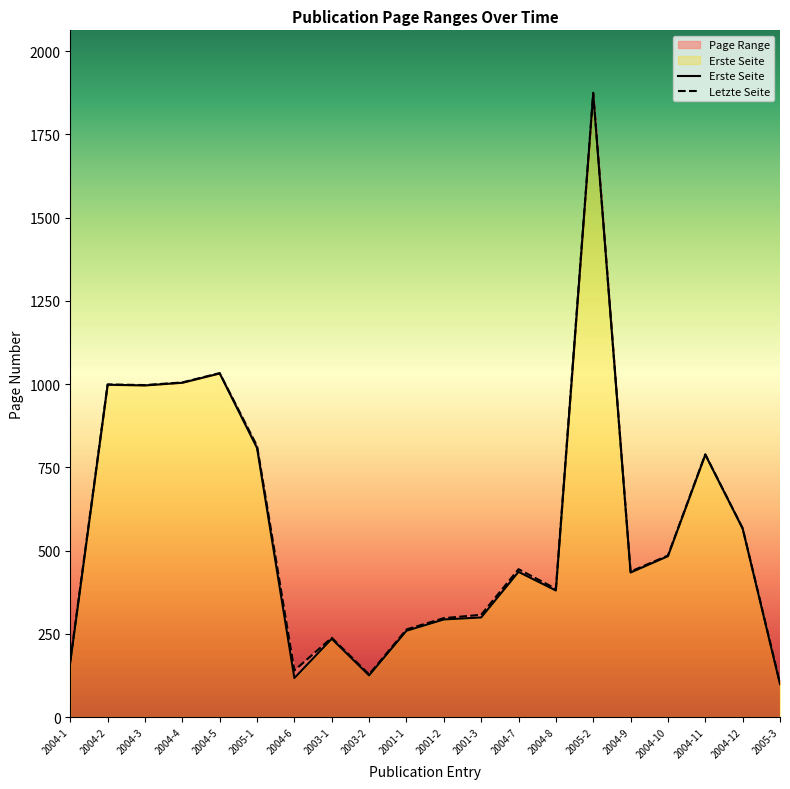

What is the label of the 7th point from the left?

2004-6